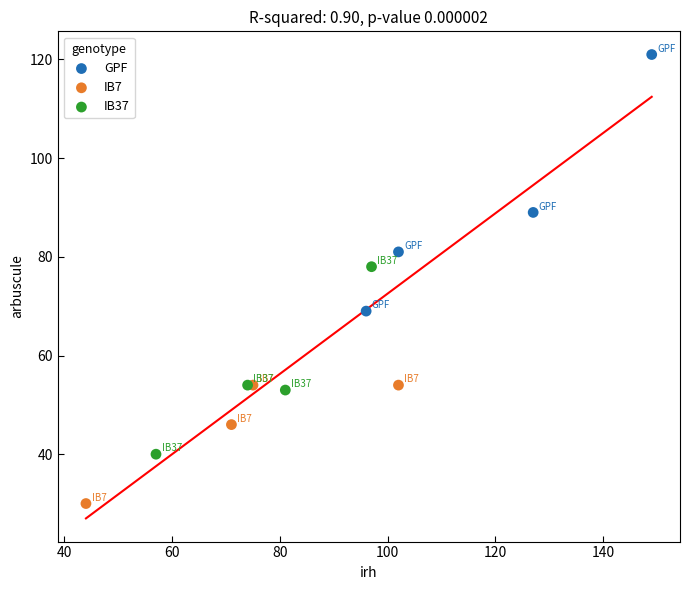

What are all the series names shown in the legend?

GPF, IB7, IB37